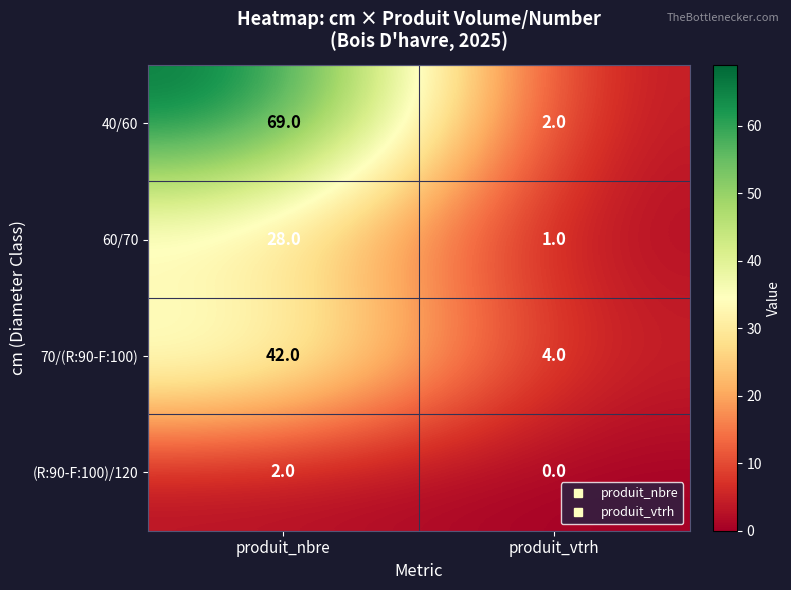

Which series has the widest spread of values?

40/60